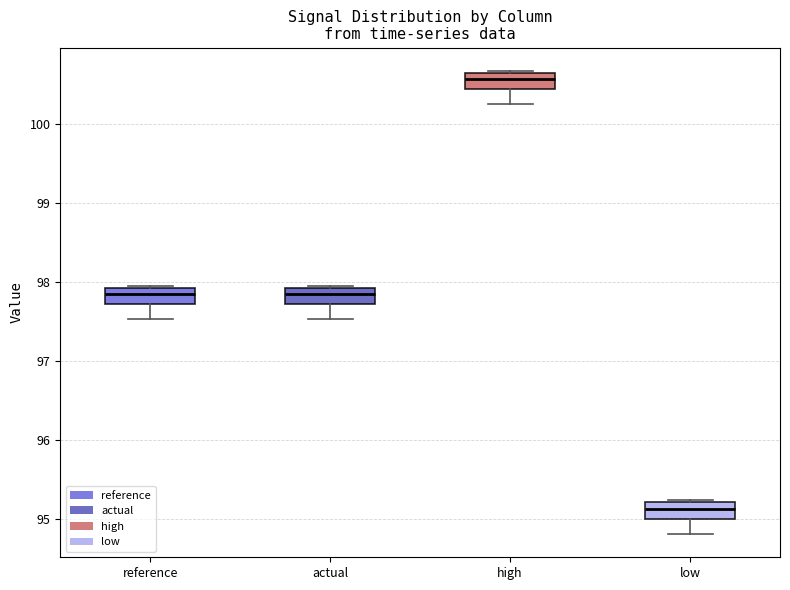

Where is the upper edge of the box for reference on the y-axis? The values are not printed on the chart, so give them approximately, as read against the axis.

97.9